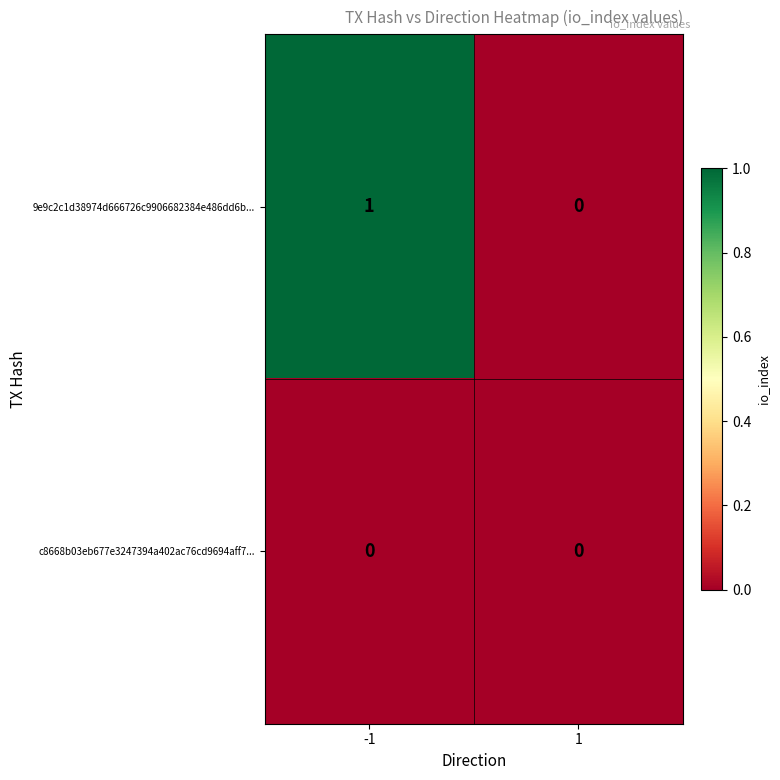

List the series in order of their overall mean, highest first.

9e9c2c1d38974d666726c9906682384e486dd6b..., c8668b03eb677e3247394a402ac76cd9694aff7...